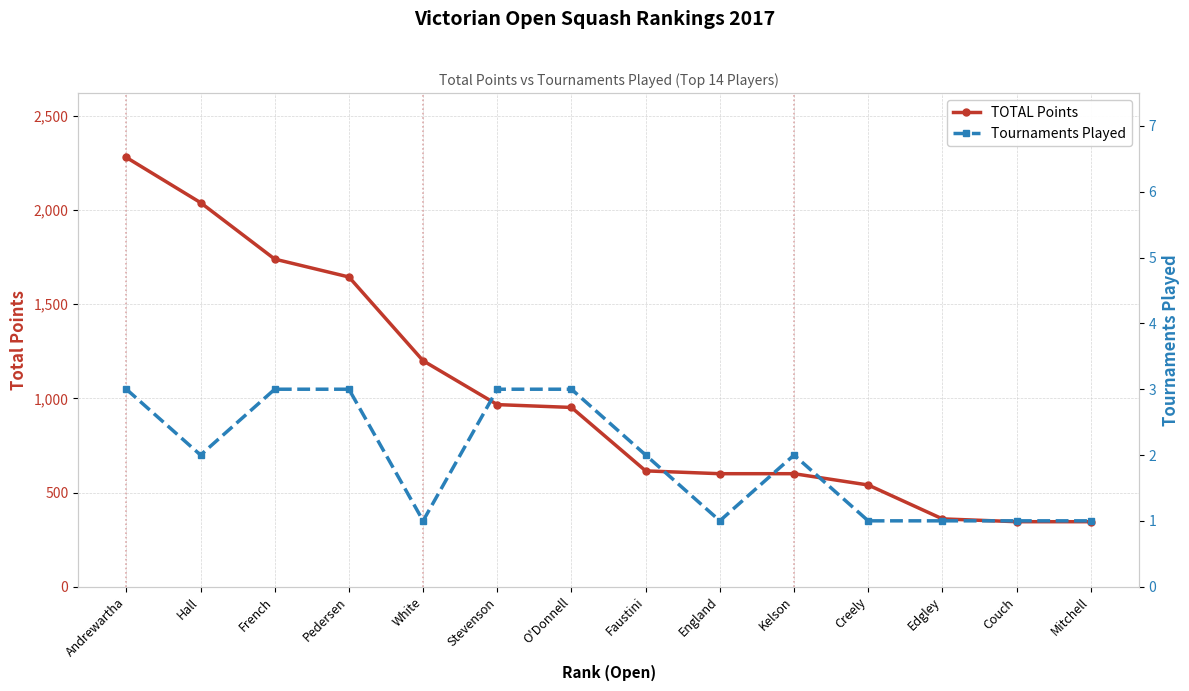

Is this an area chart (filled region under the line)?

No